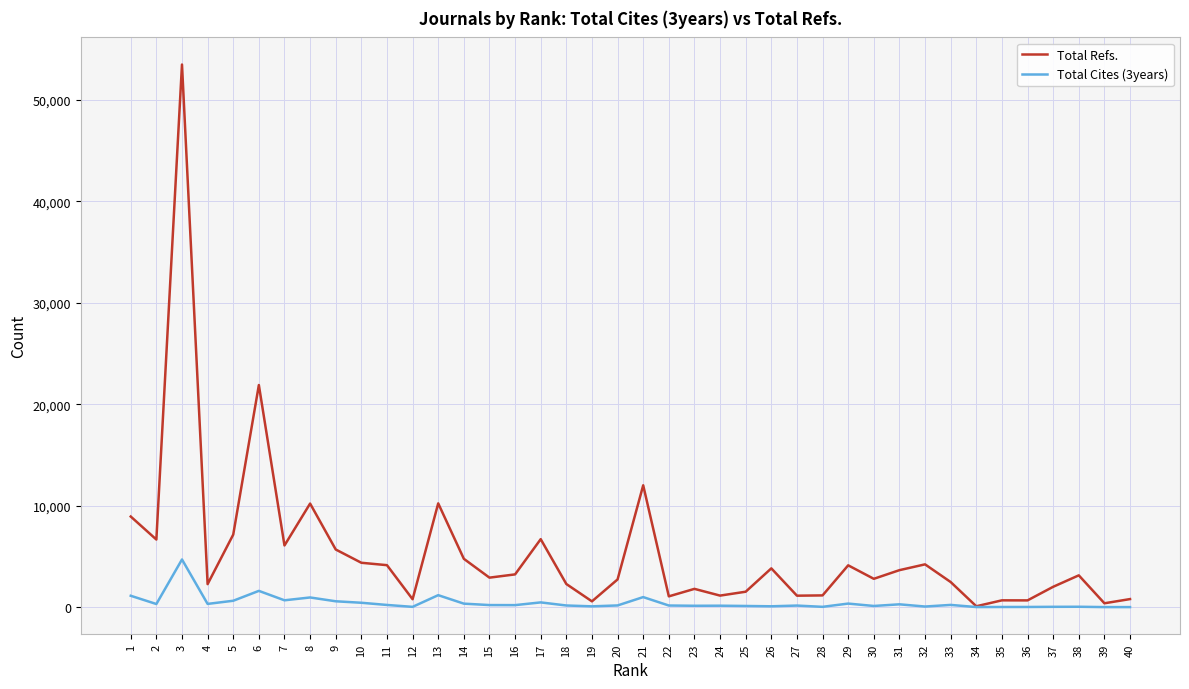

What is the difference between the maximum and minimum values in the Total Cites (3years) series?

4695